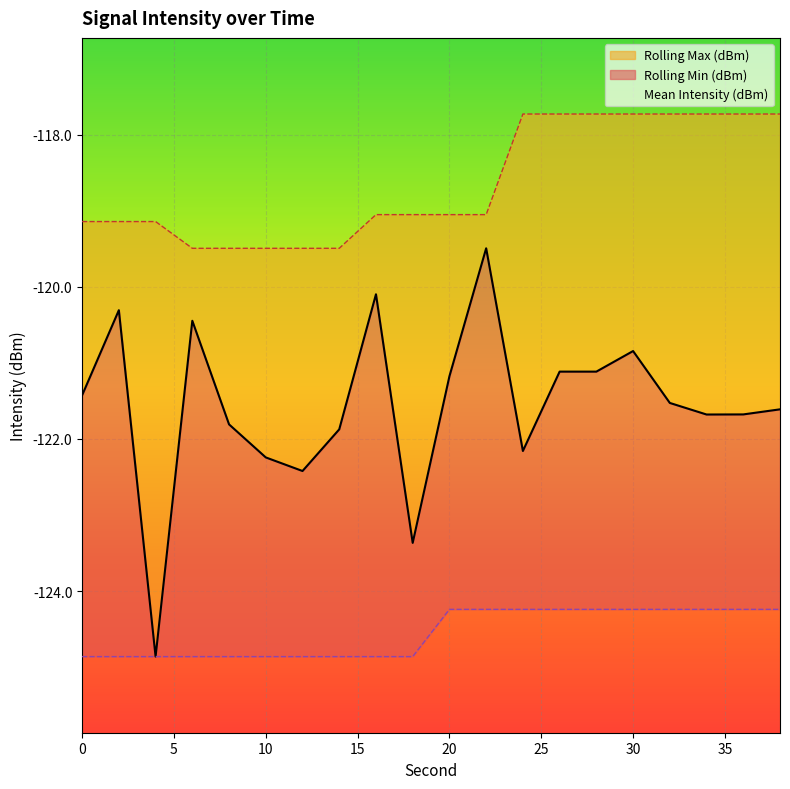

True or false: Rolling Max (dBm) has more than 1 interior local peaks.

False